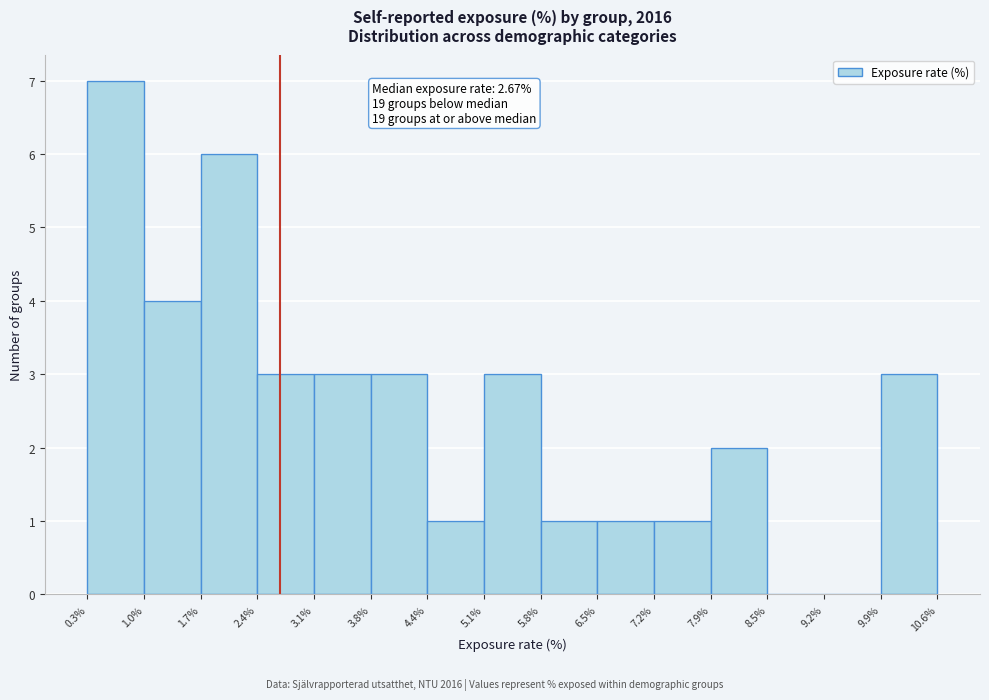

Over which range of the x-axis is the bar tallest?

0.3% to 1.0%